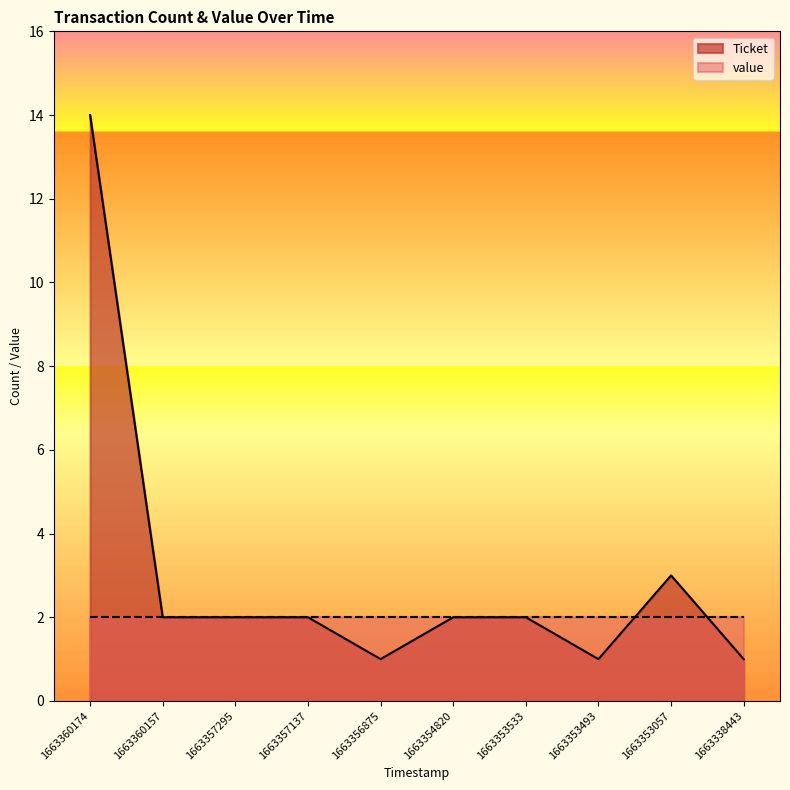

Approximately how many times larger is the value at 1663357295 compared to 1663353533?

1.0